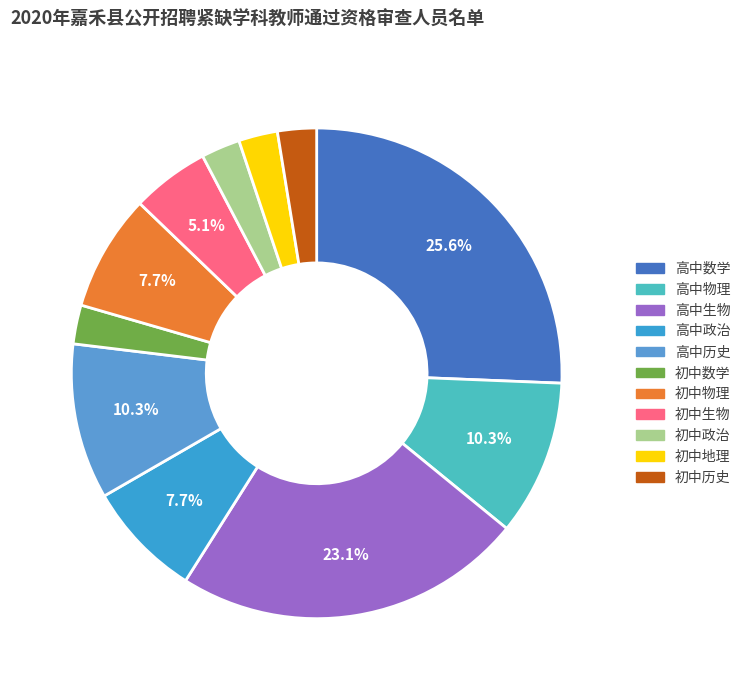

Combined, what portion of the pie is 高中物理 and 初中物理?

17.9%